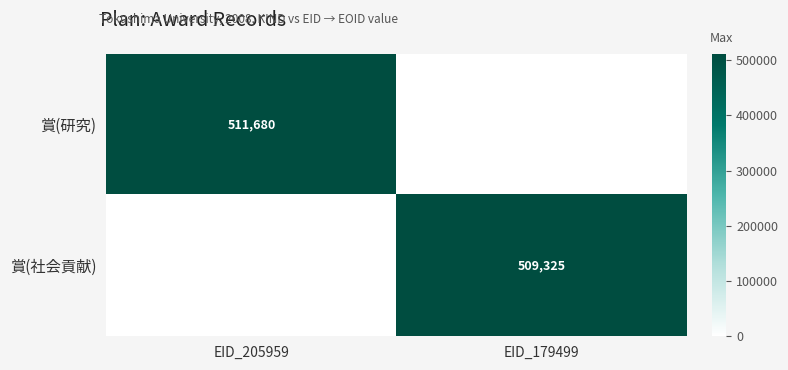

The value of 賞(研究) at EID_179499 is 0. True or false?

True